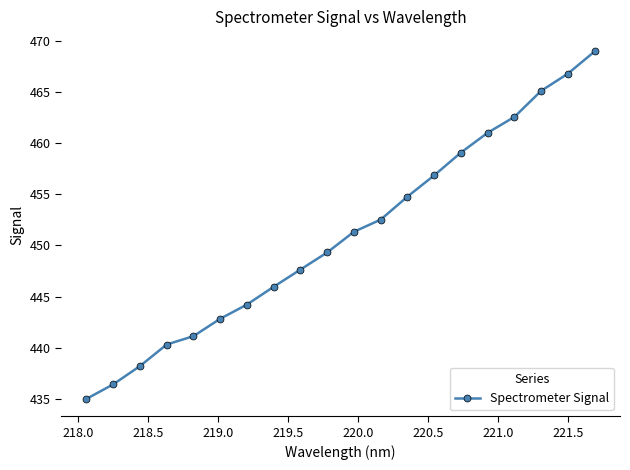

What is the value of the 12th point from the left?

452.5